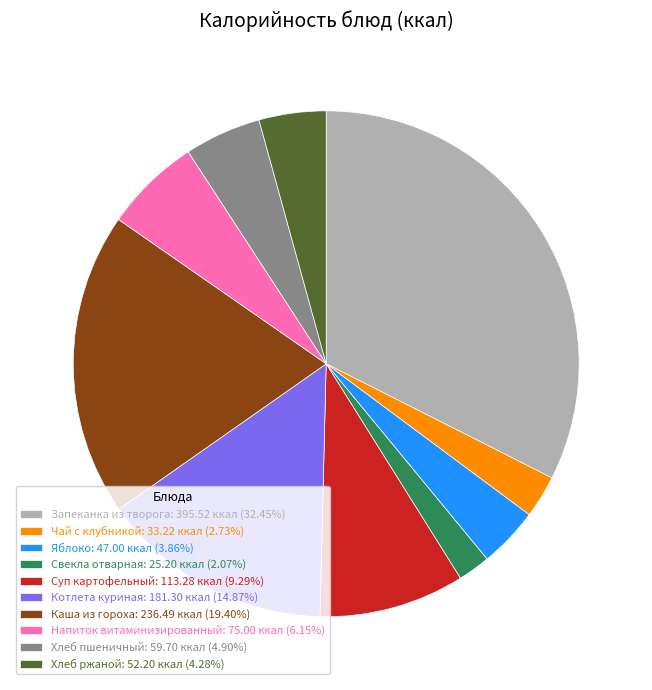

Do Хлеб пшеничный: 59.70 ккал (4.90%) and Хлеб ржаной: 52.20 ккал (4.28%) together represent more than half of the pie?

No